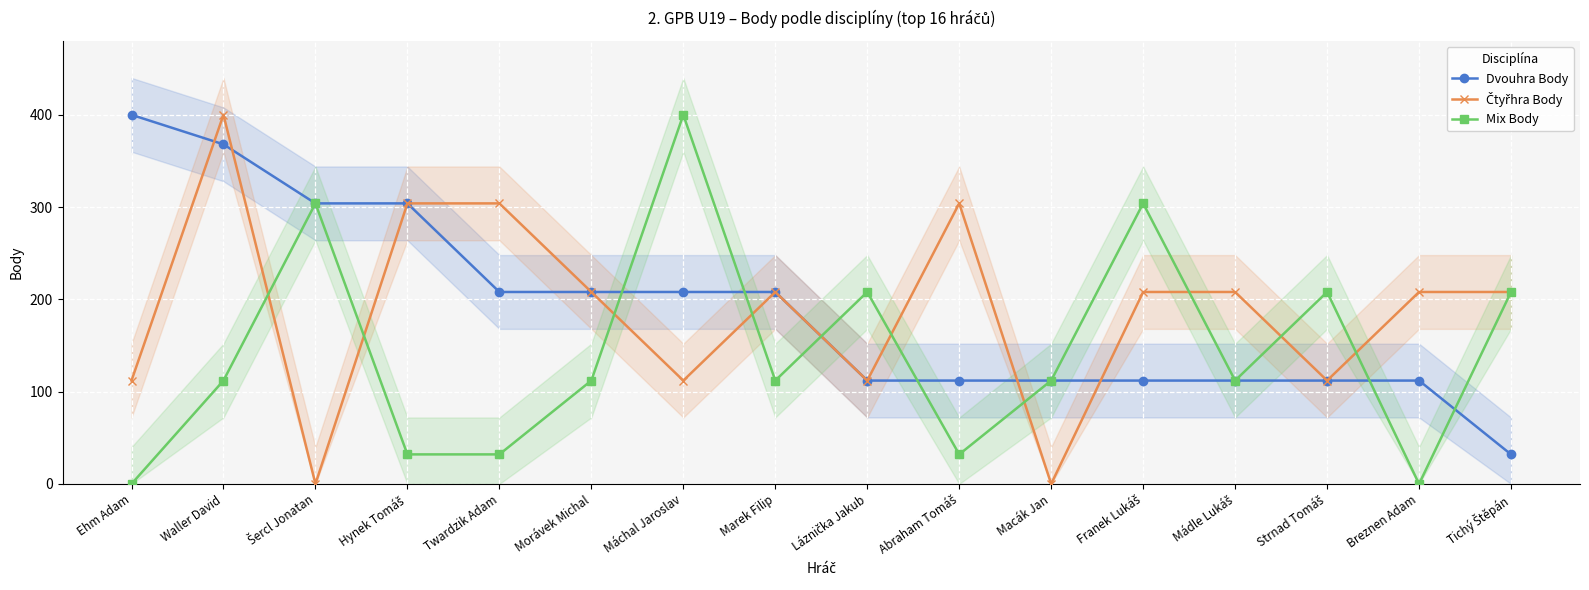

What is the difference between the maximum and minimum values in the Mix Body series?

400